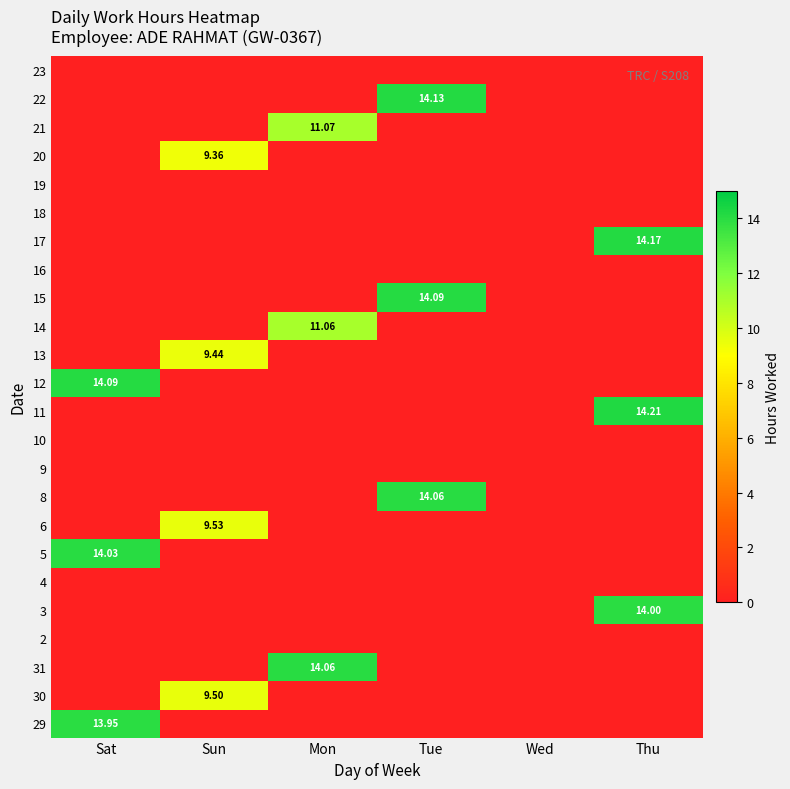

Which series has the largest total across all categories?

11